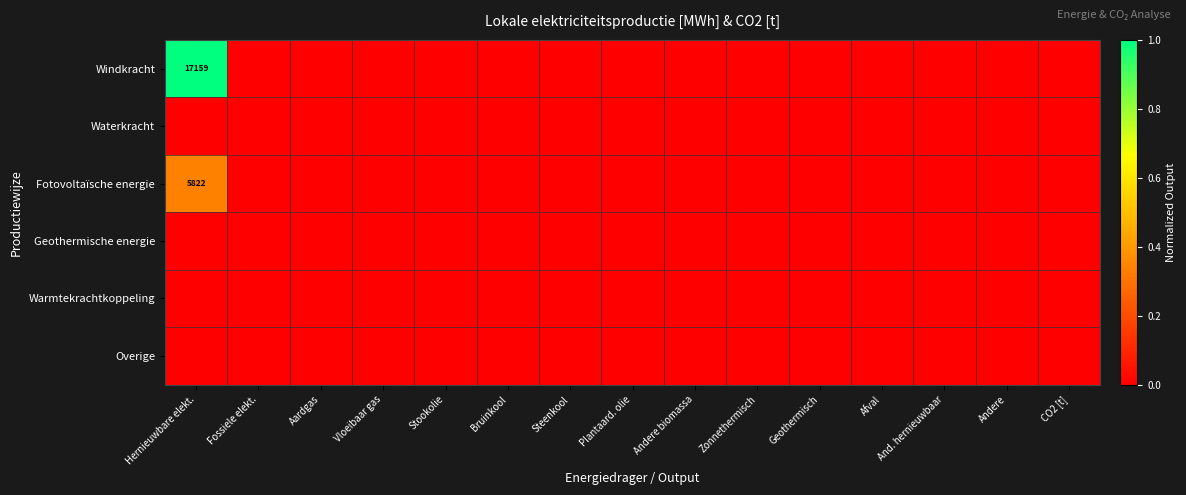

At which category does the chart reach its peak across all series?

Hernieuwbare elekt.